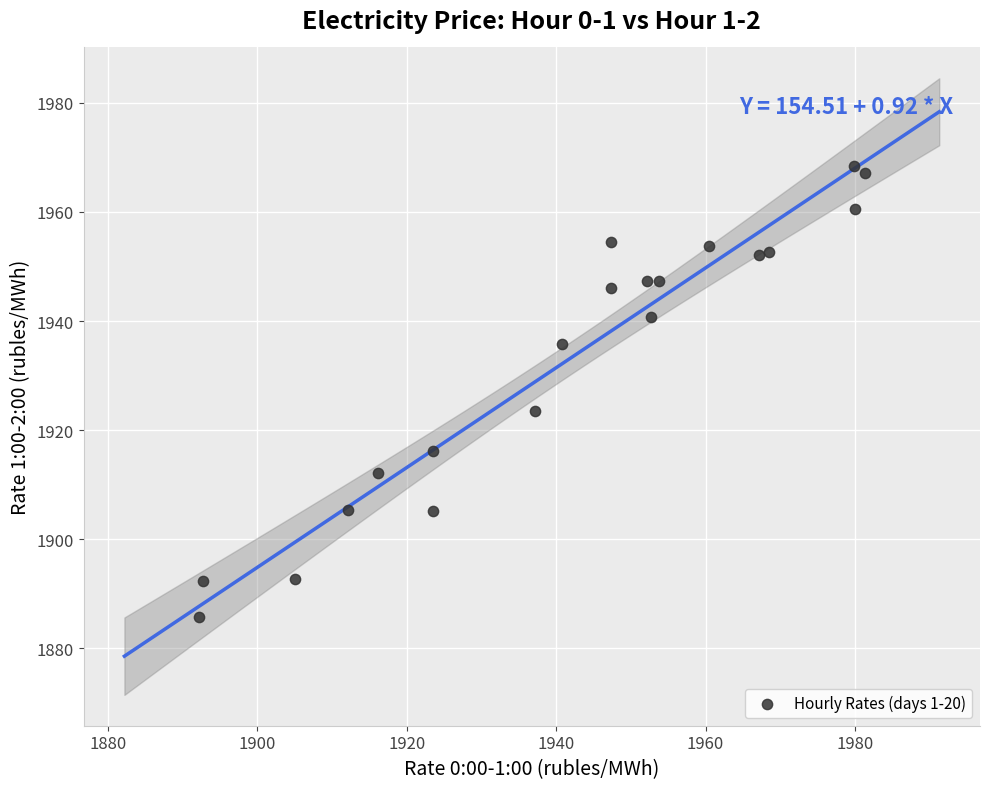

What Y value in the scatter plot is closest to 1927?

1923.5